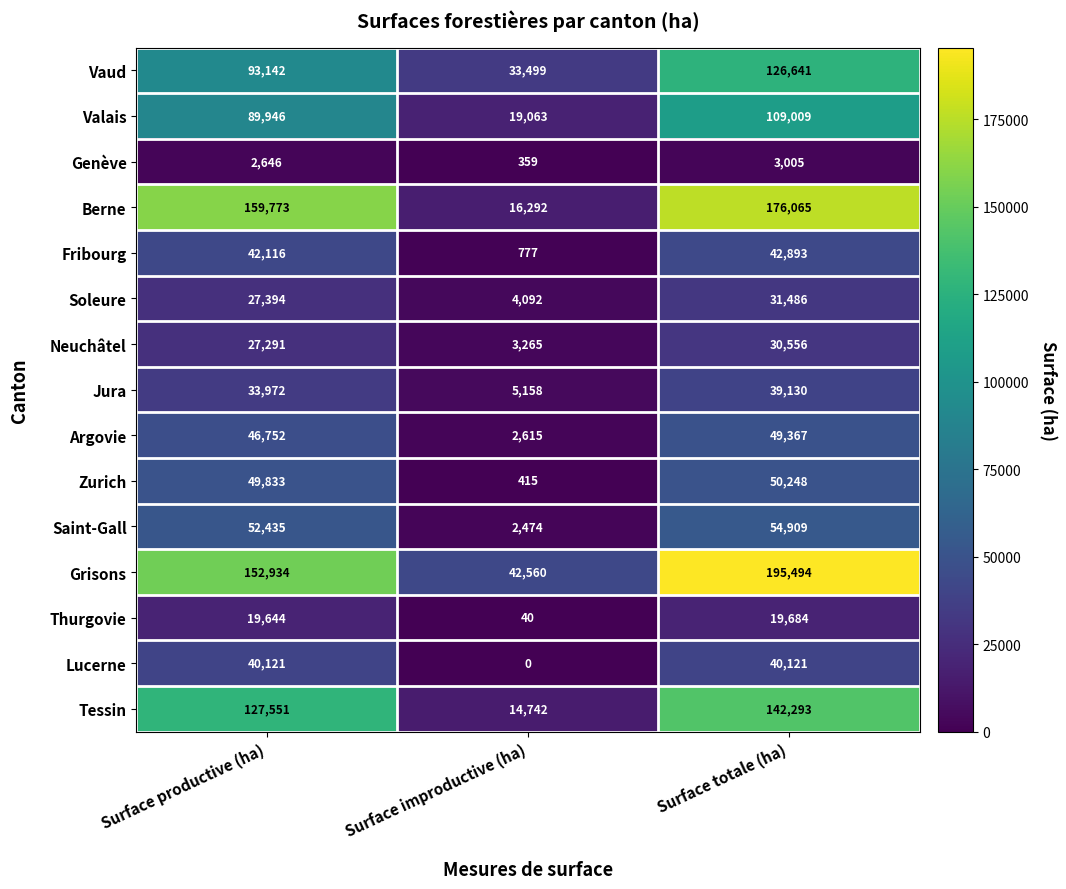

Which series has the widest spread of values?

Berne